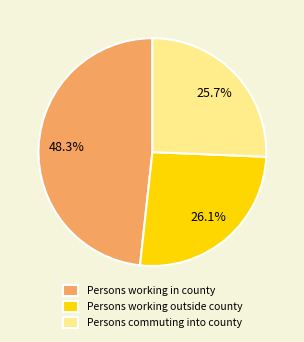

What is the total percentage of Persons working outside county and Persons commuting into county?

51.7%